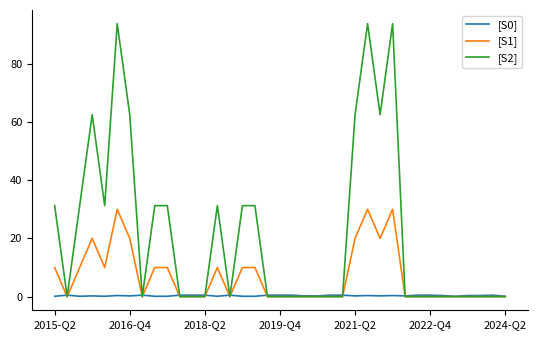

List the series in order of their overall mean, lowest first.

[S0], [S1], [S2]